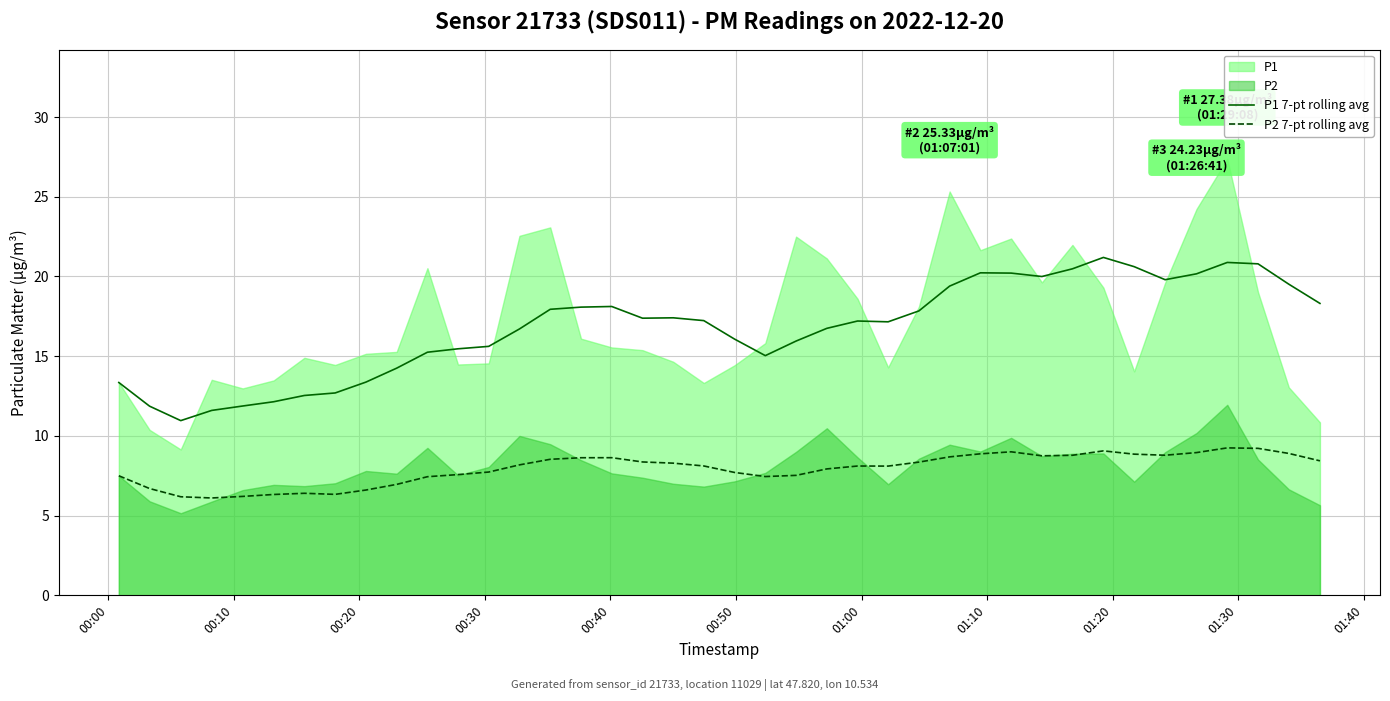

What is the lowest value of the P1 7-pt rolling avg series?

11.0